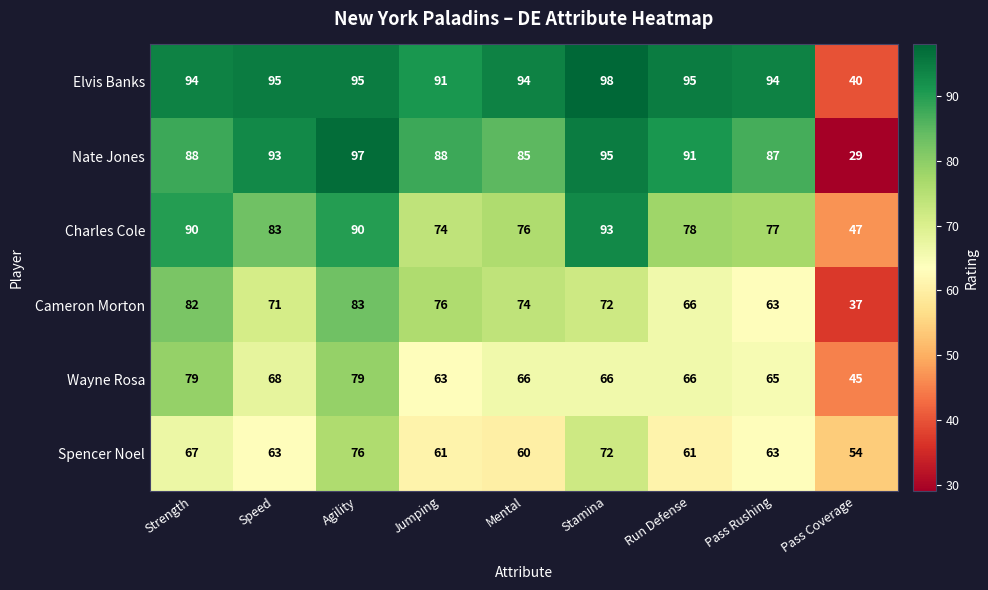

What is the average value of the Elvis Banks series?

88